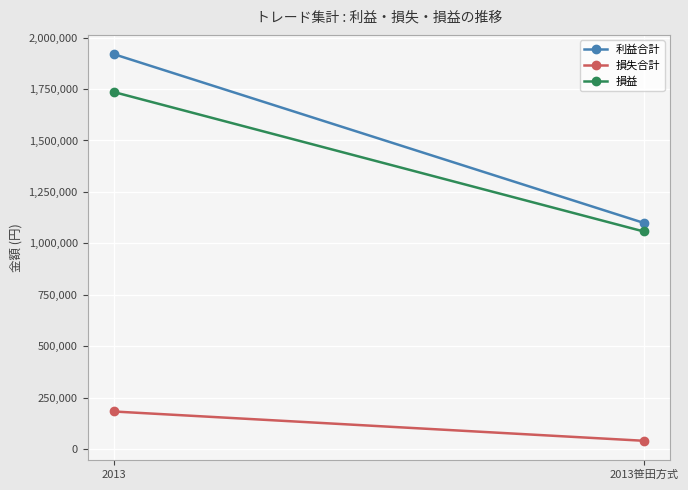

What is the approximate value of 損失合計 at 2013笹田方式?

41680